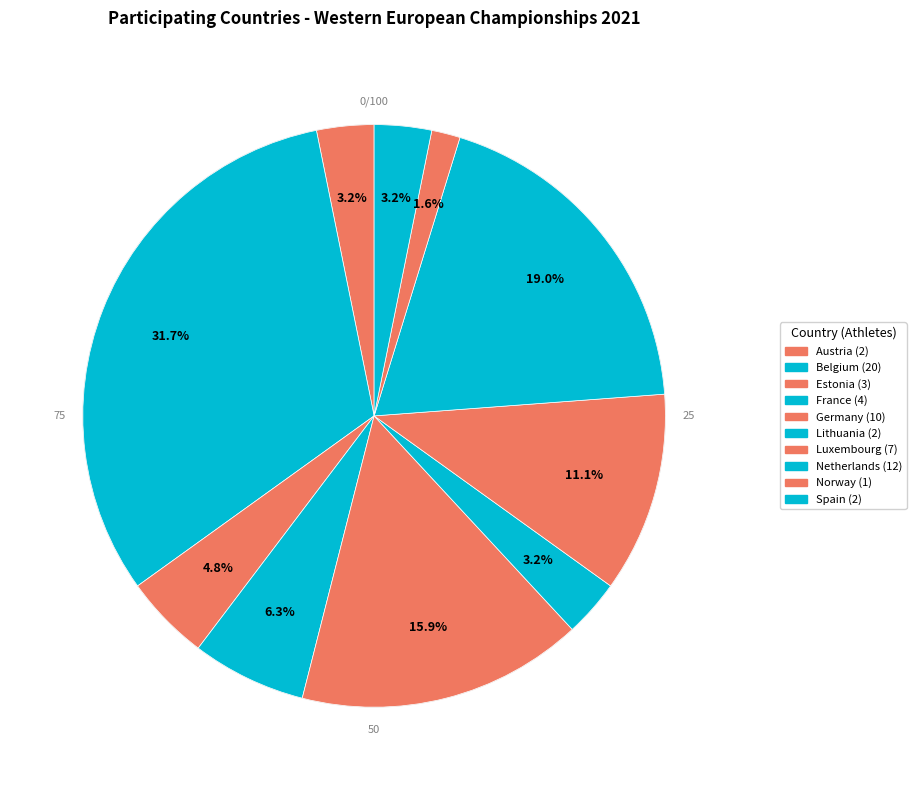

To the nearest percent, what portion does Luxembourg represent?

11%